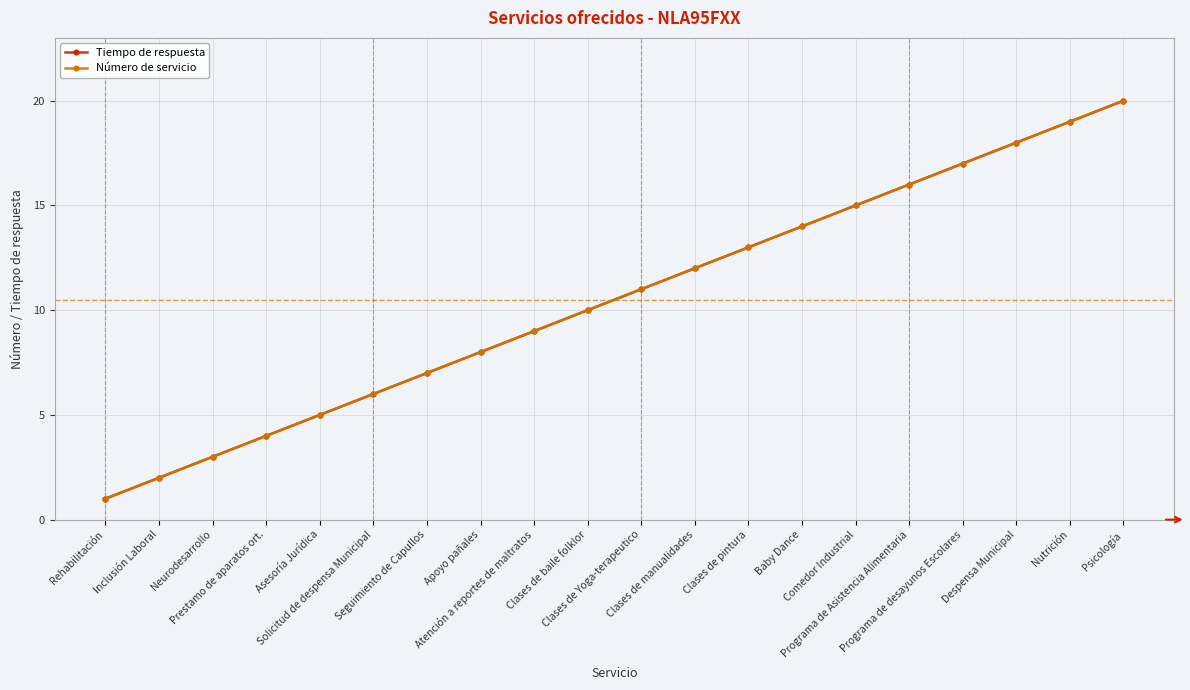

What is the difference between the Número de servicio values at Prestamo de aparatos ort. and Clases de baile folklor?

6